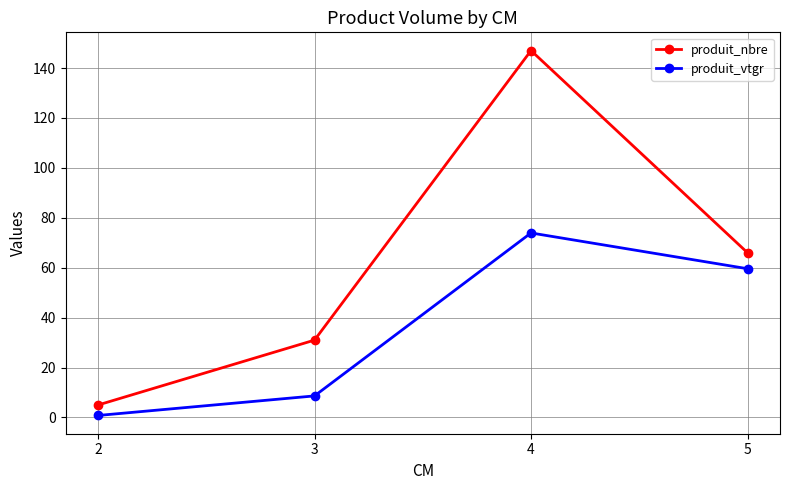

Which series has the largest total across all categories?

produit_nbre